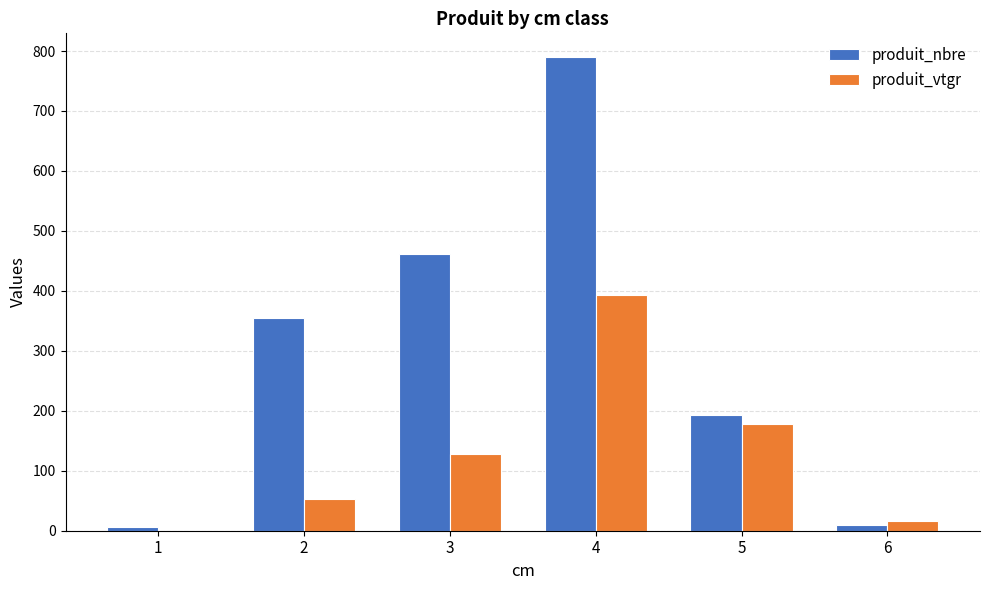

Is the value of produit_vtgr at 1 greater than the value of produit_nbre at 6?

No